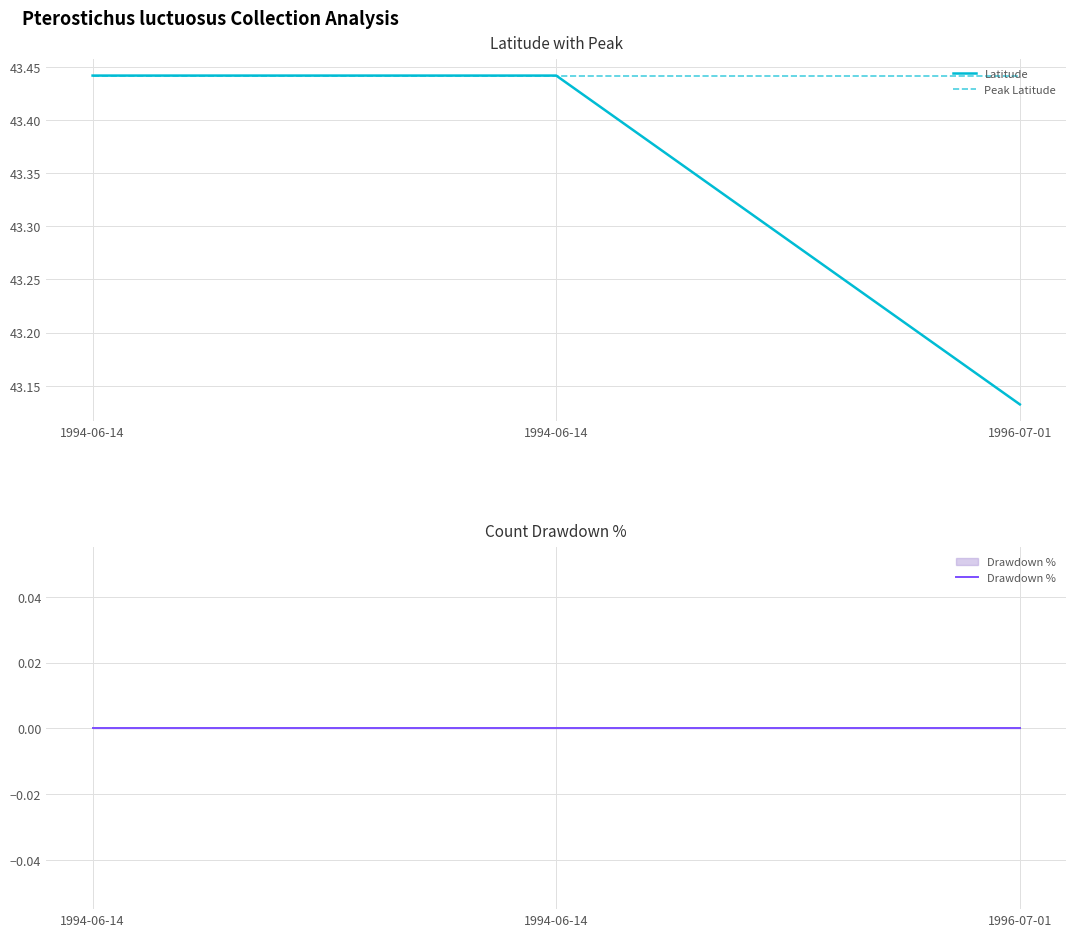

What is the sum of the Peak Latitude values at 1996-07-01 and 1994-06-14?

86.9